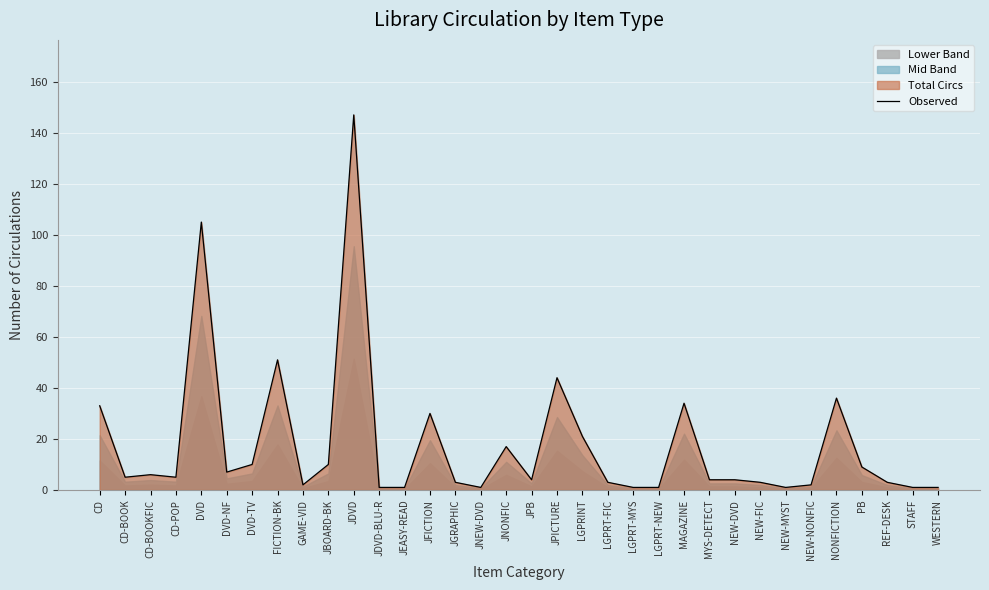

At which category does the chart reach its minimum across all series?

JDVD-BLU-R